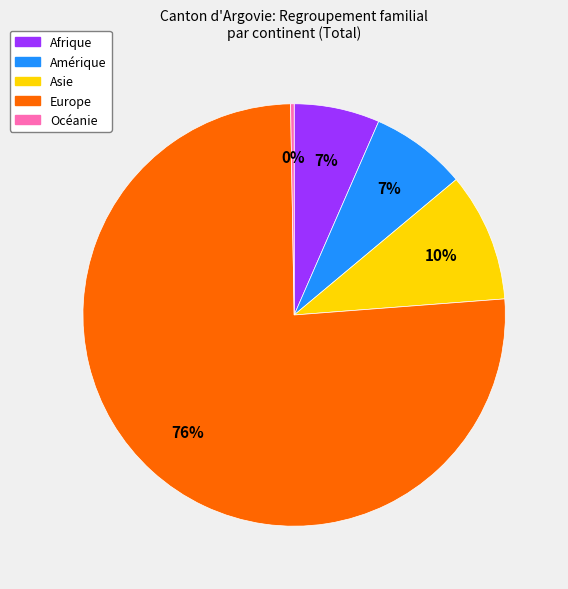

To the nearest percent, what is the average slice percentage?

20%